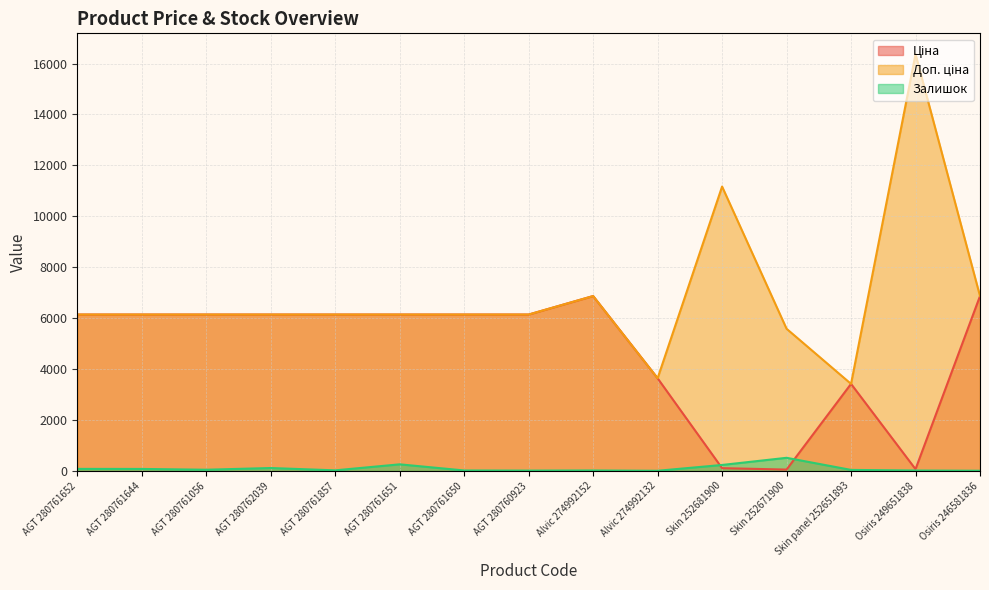

Reading right to left, transcribe all the data shown in this chart.

Ціна: 6869.4	72.7	3420.6	55.9	111.7	3640.8	6869.4	6143.2	6143.2	6143.2	6143.2	6143.2	6143.2	6143.2	6143.2
Доп. ціна: 6869.4	16366.5	3421.0	5585.0	11169.0	3641.0	6869.4	6143.2	6143.2	6143.2	6143.2	6143.2	6143.2	6143.2	6143.2
Залишок: 10.0	19.0	43.0	518.0	237.0	9.0	21.0	16.0	21.0	262.0	26.0	117.0	50.0	81.0	83.0